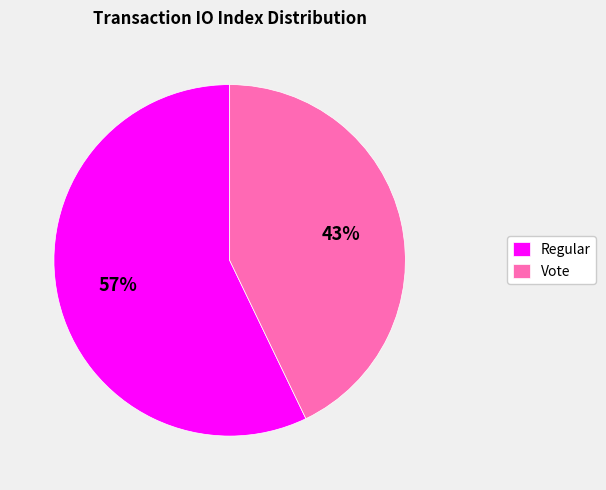

Rank the categories by value from lowest to highest.

Vote, Regular